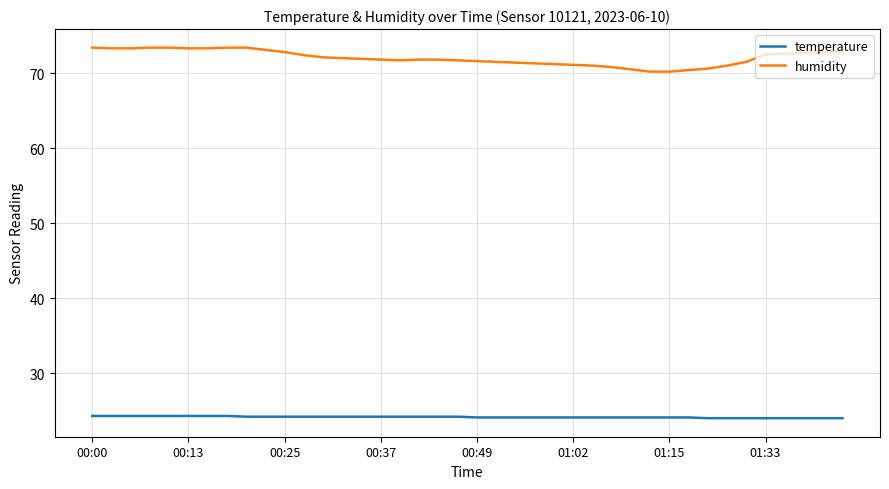

Which series has the largest total across all categories?

humidity